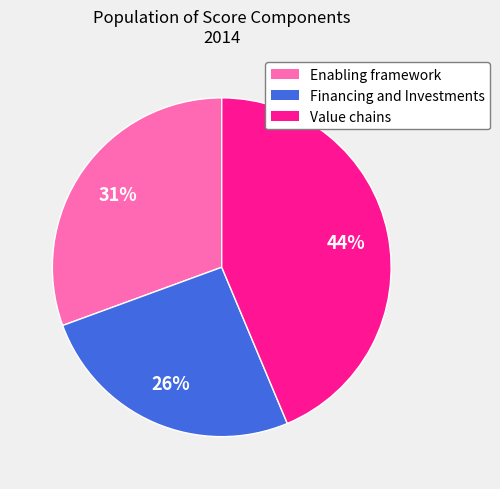

What is the ratio of the value at Financing and Investments to the value at Value chains?

0.6